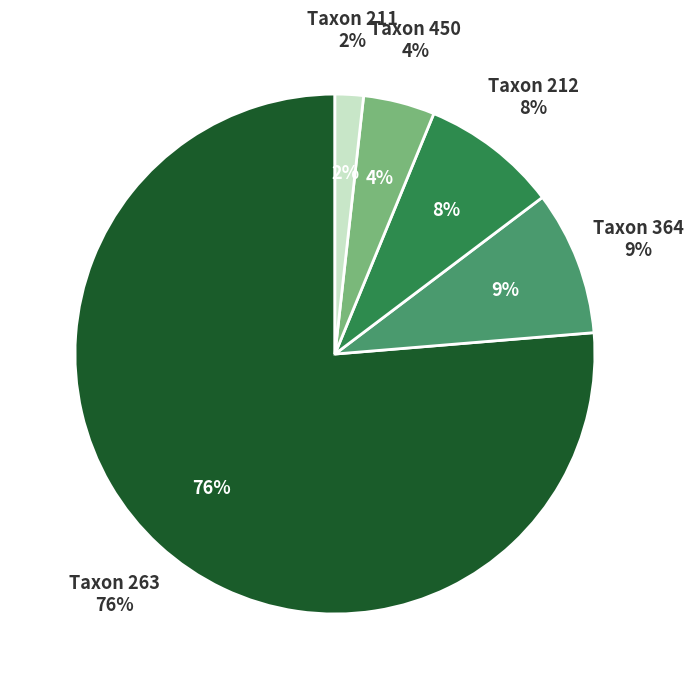

Is it true that 211 is 1% of the pie?

False